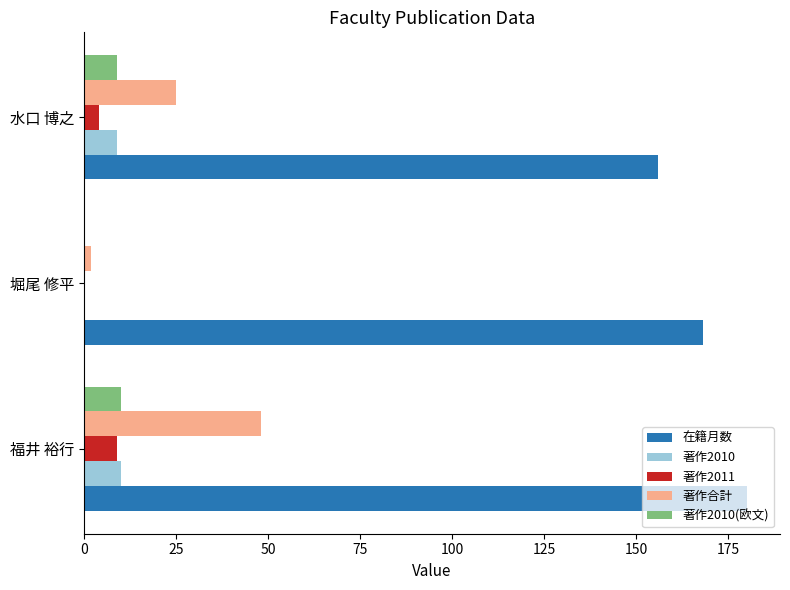

What is the average value of the 著作2011 series?

4